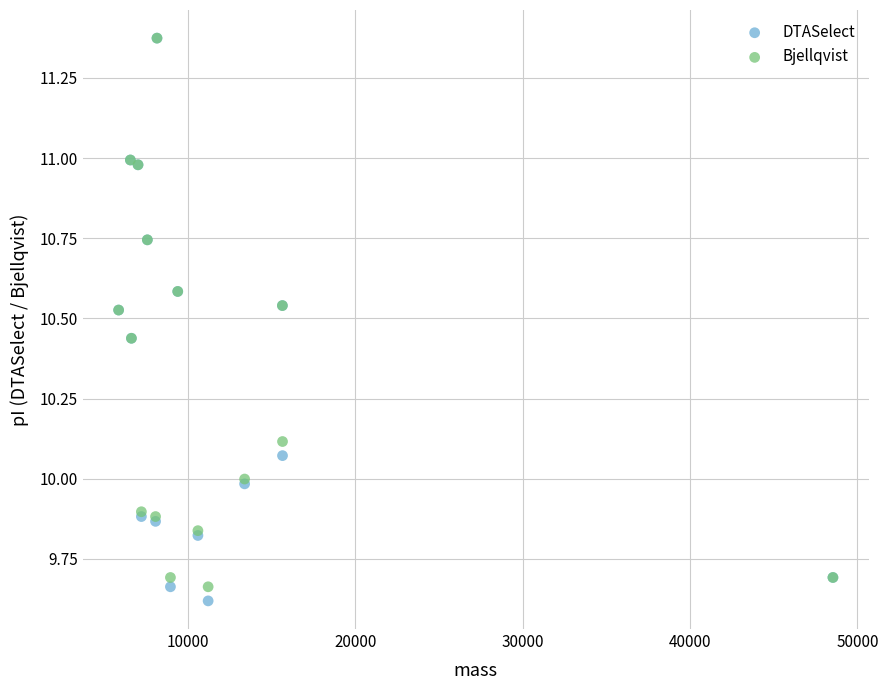

What are all the series names shown in the legend?

DTASelect, Bjellqvist